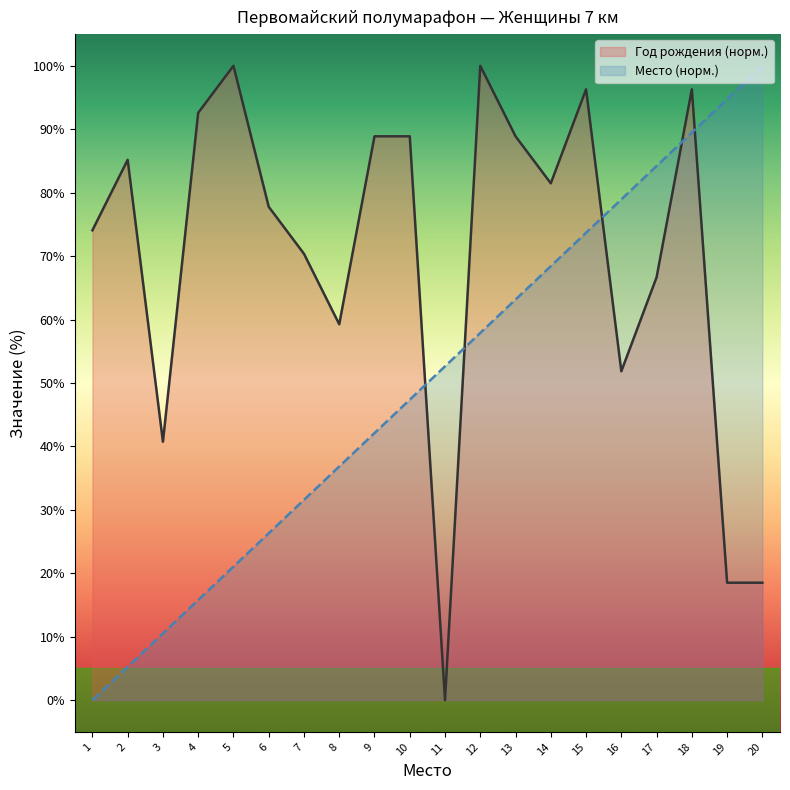

The Год рождения (норм.) series shows 100.0 at 12. True or false?

True